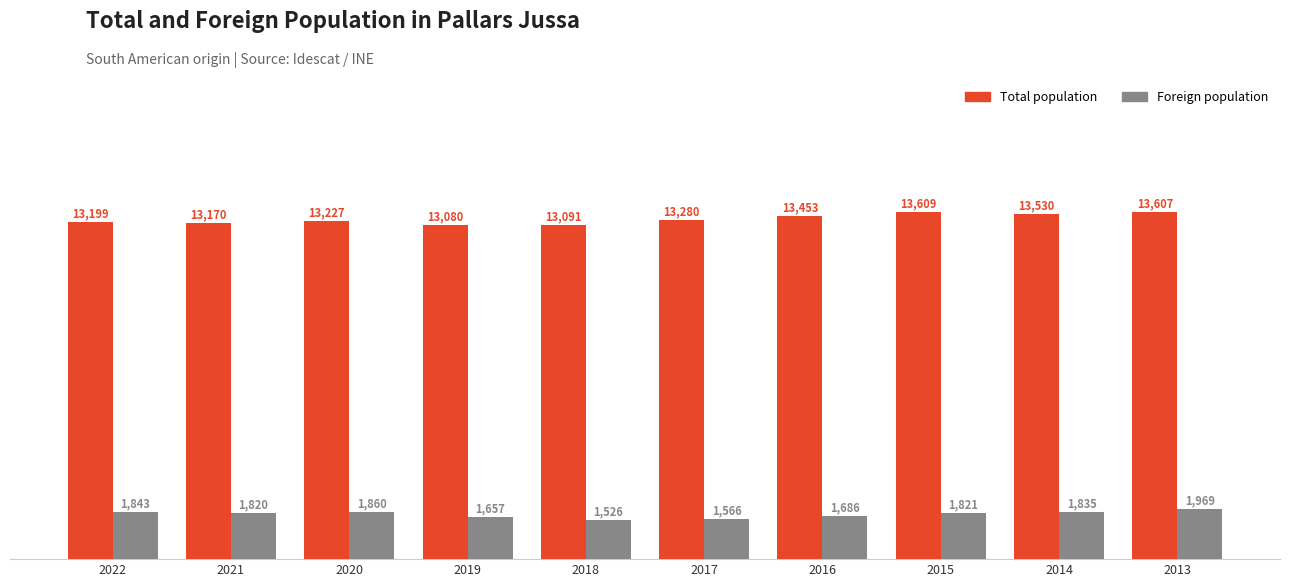

Is it true that Total population equals 13170 at 2021?

True